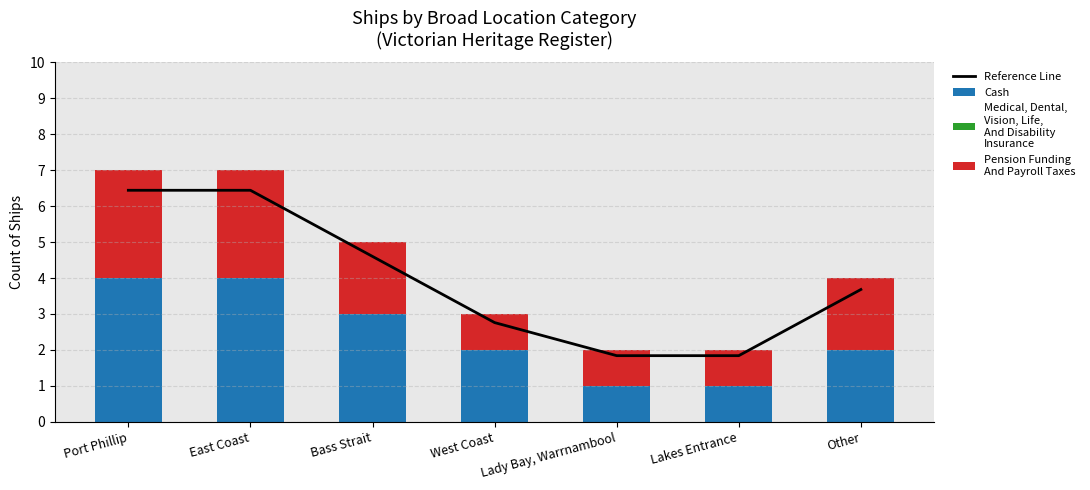

List the labels in order of Pension Funding
And Payroll Taxes value, smallest first.

West Coast, Lady Bay, Warrnambool, Lakes Entrance, Bass Strait, Other, Port Phillip, East Coast